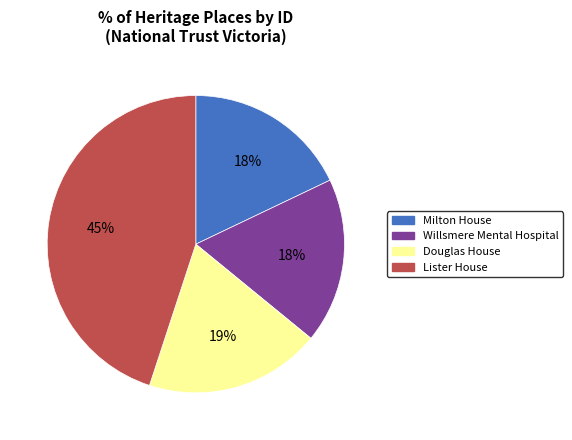

To the nearest percent, what is the difference between the largest and smallest slice percentages?

27%